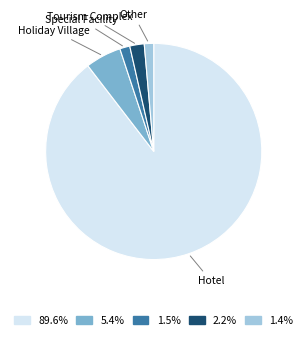

What is the ratio of the value at 2.2% to the value at 1.4%?

1.5